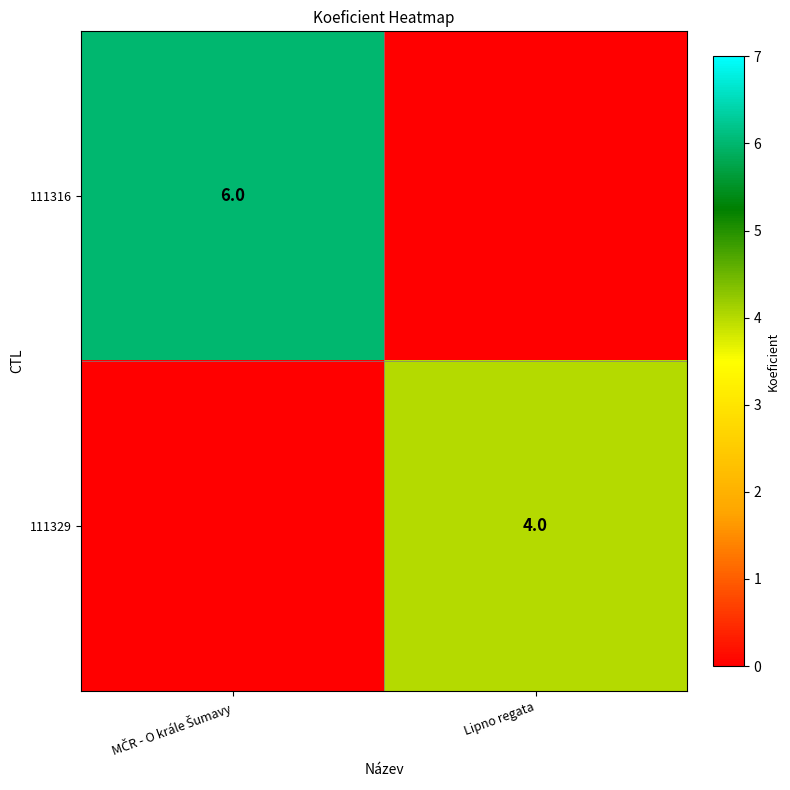

Is it true that 111329 equals 6 at Lipno regata?

False